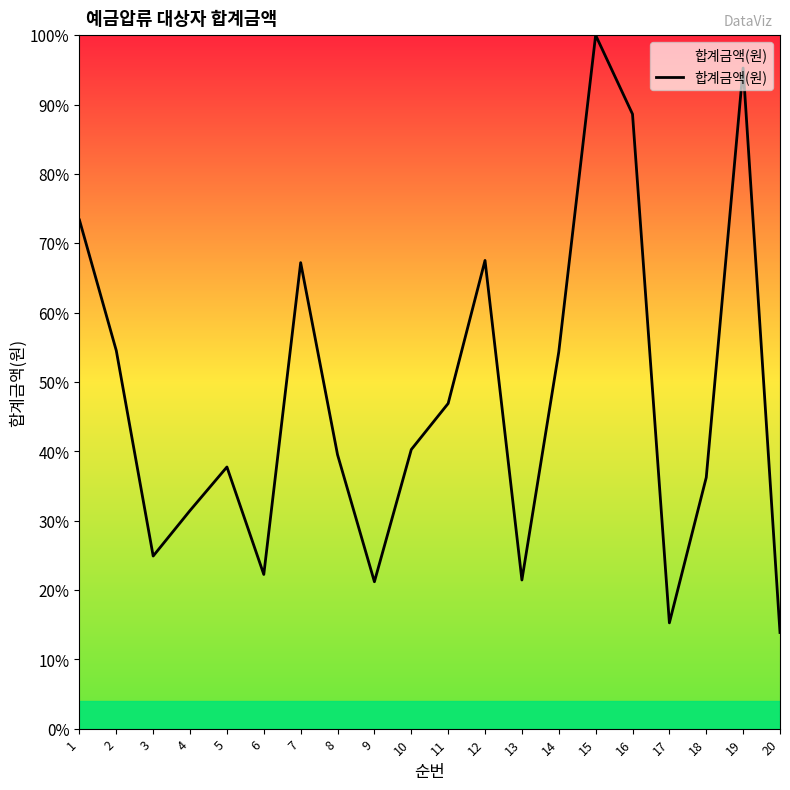

How many interior local valleys (lower than both neighbors) does the data have?

5